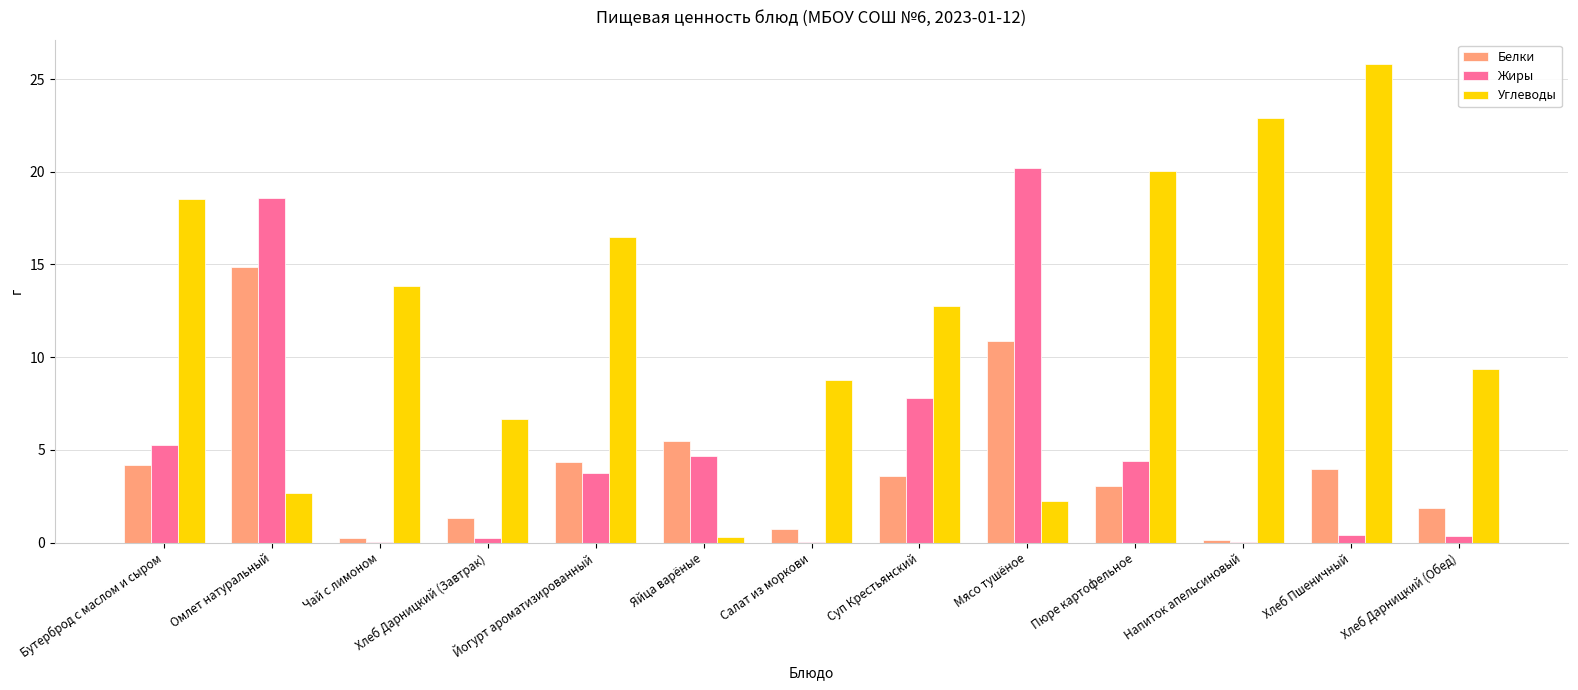

The Углеводы series shows 1.3 at Омлет натуральный. True or false?

False